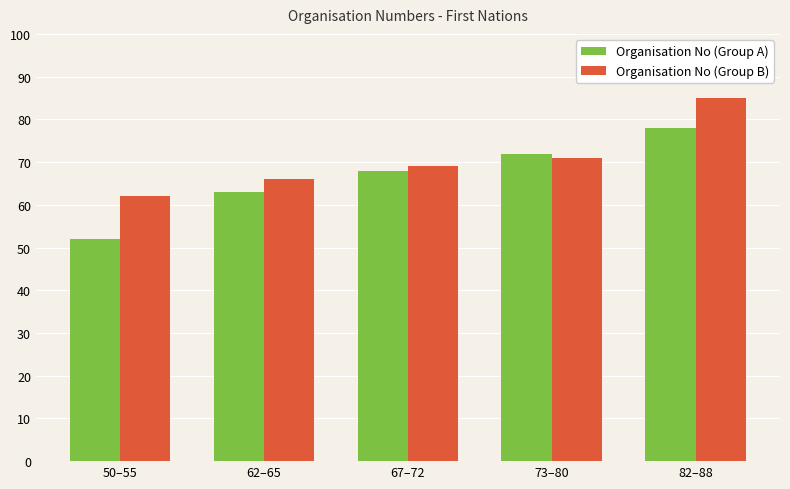

How many series are shown in this chart?

2